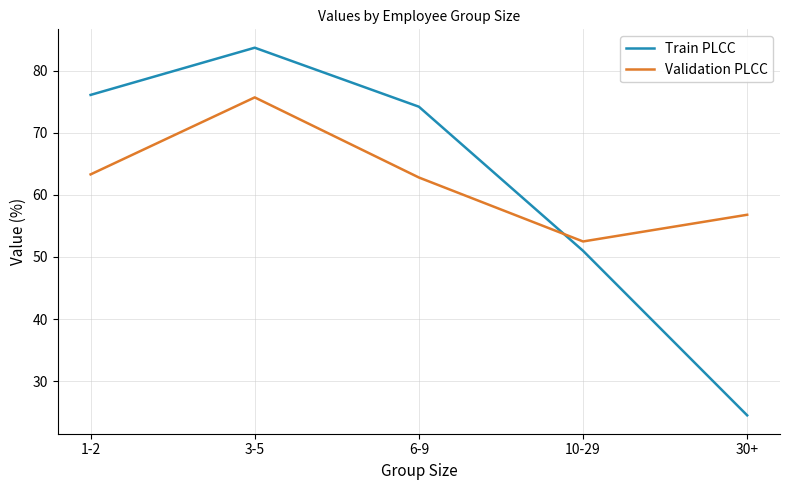

What is the sum of the Validation PLCC values at 3-5 and 1-2?

139.0